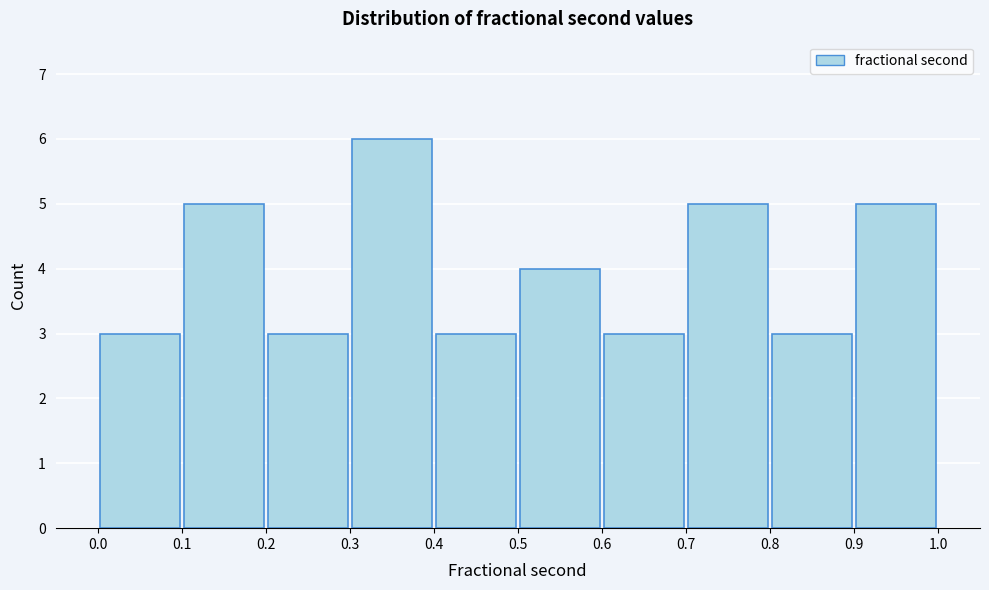

How tall is the bar that spans 0.9 to 1.0 on the x-axis? The values are not printed on the chart, so give them approximately, as read against the axis.

5